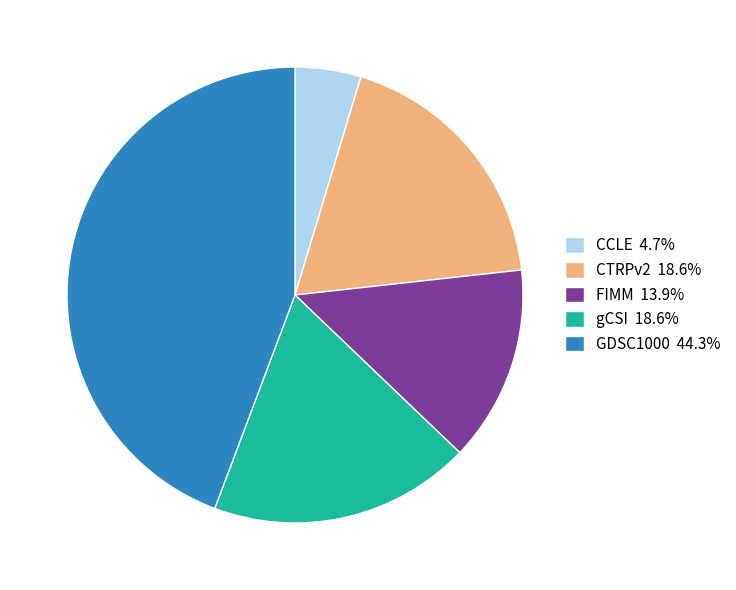

Does any single category account for the majority?

No